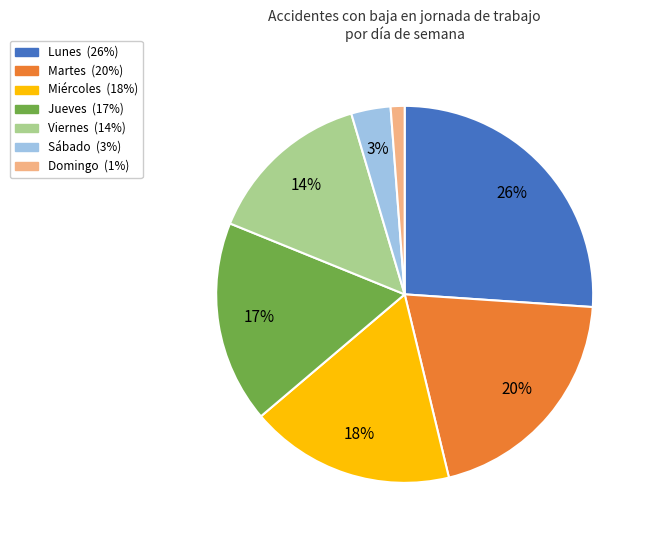

Is the sum of Sábado and Lunes greater than half?

No